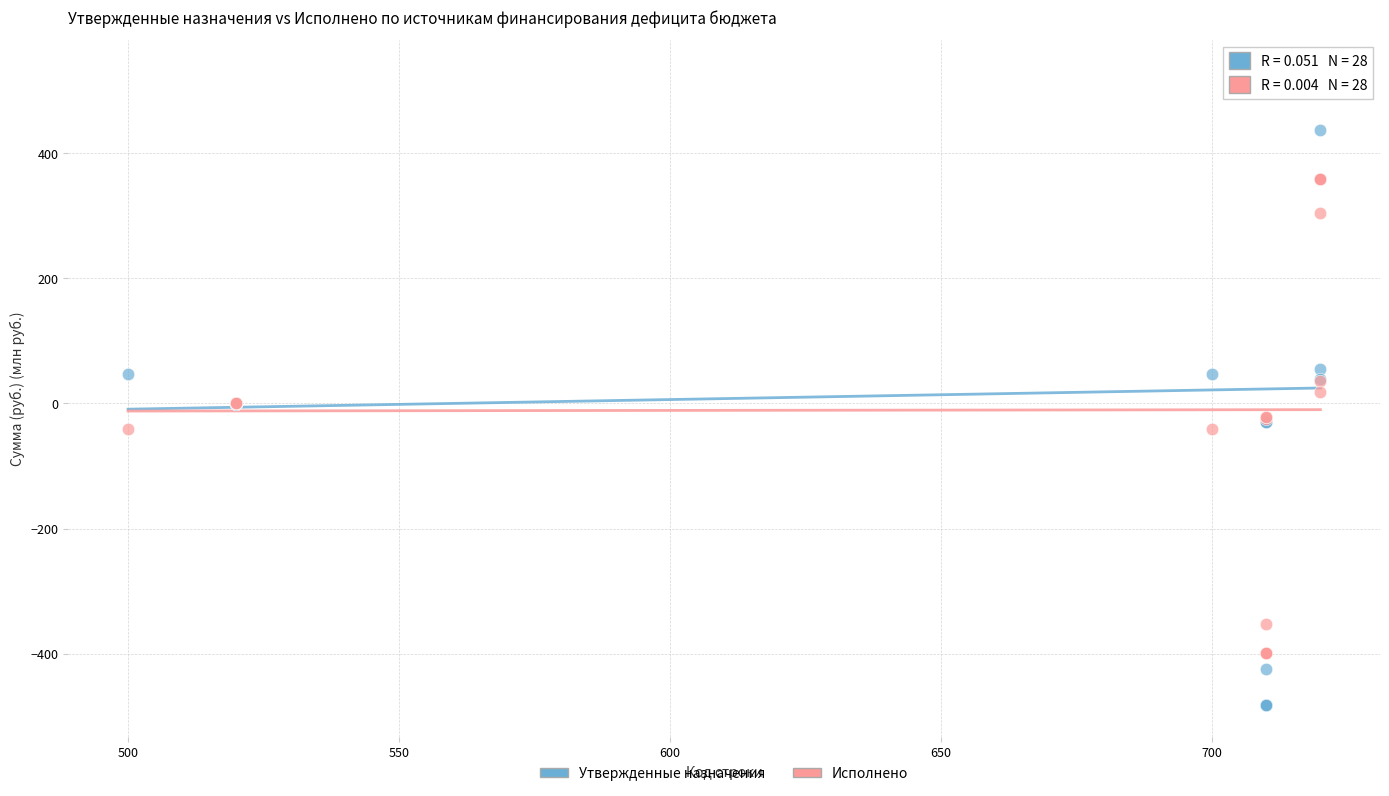

What is the X range (max minus min) for the scatter plot?

220.0